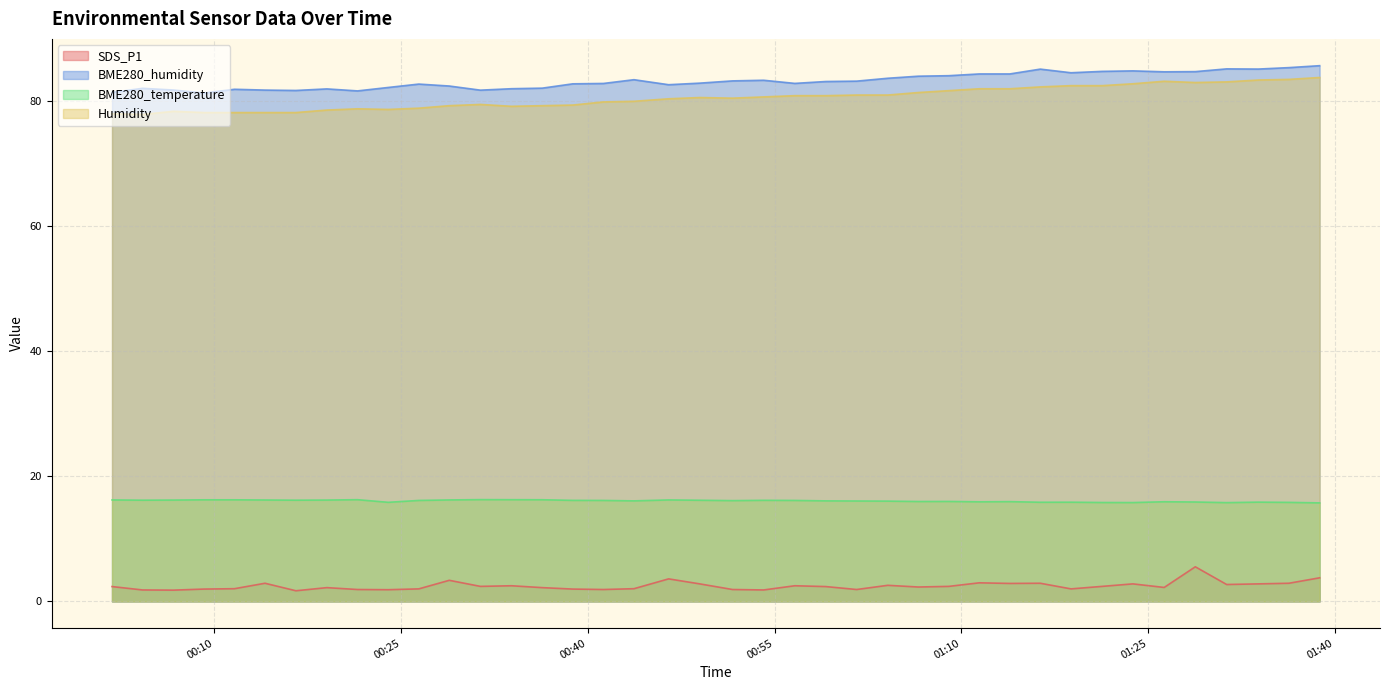

What is the value of the BME280_temperature point at the 24th from the left?

16.1